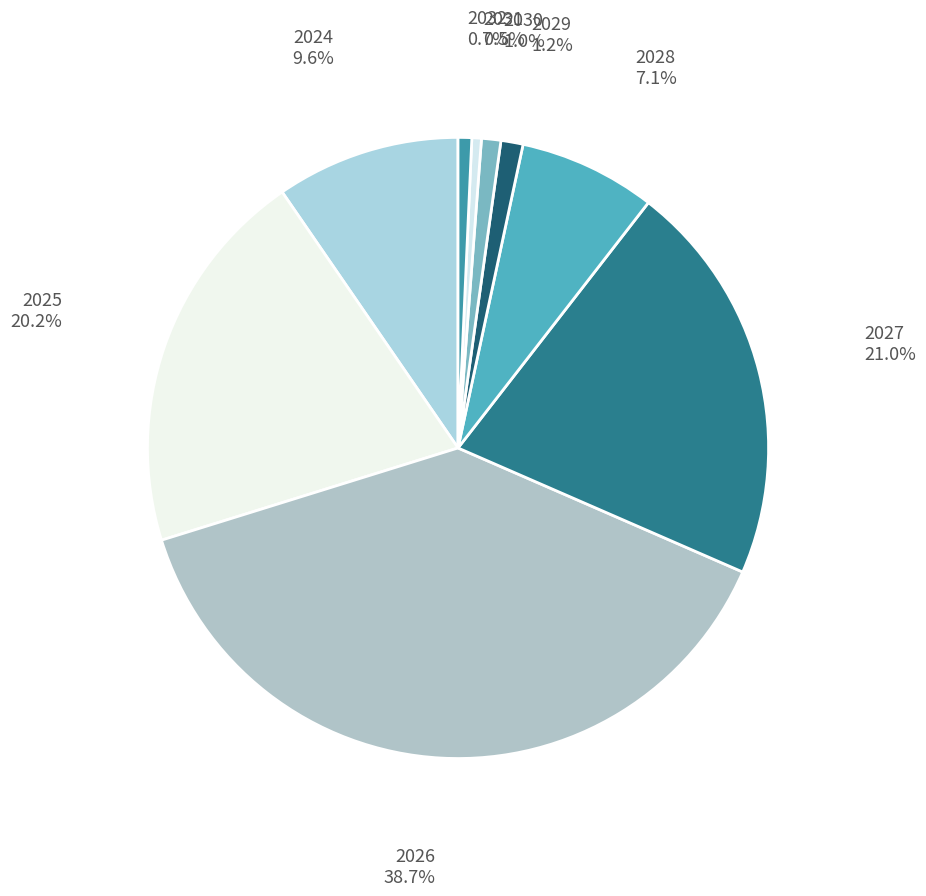

What percentage is the 2026 slice, to the nearest percent?

39%